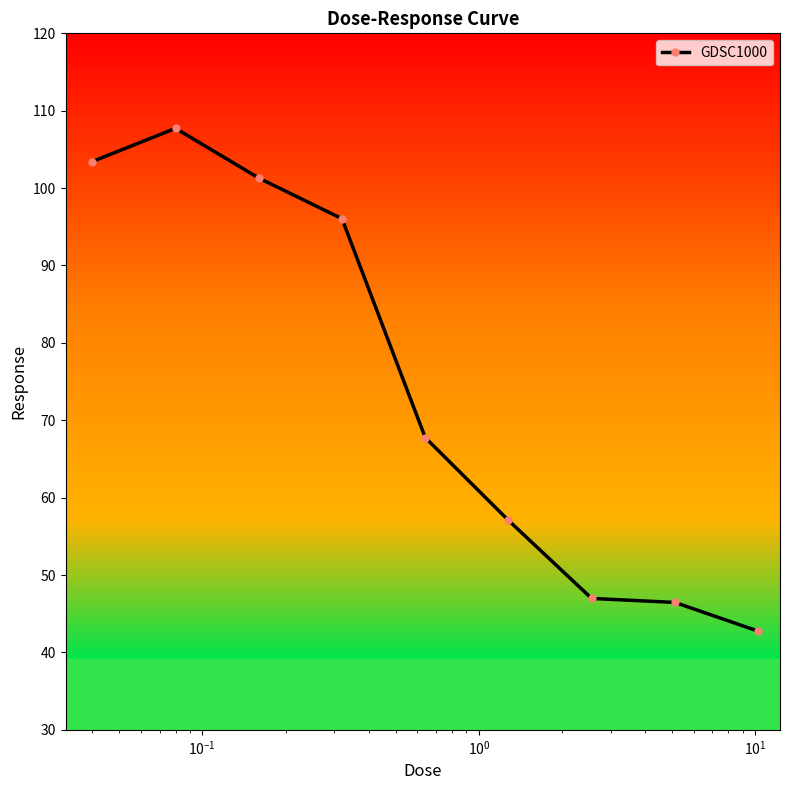

Reading left to right, transcribe all the data shown in this chart.

103.4	107.7	101.3	96.0	67.8	57.1	47.0	46.5	42.8